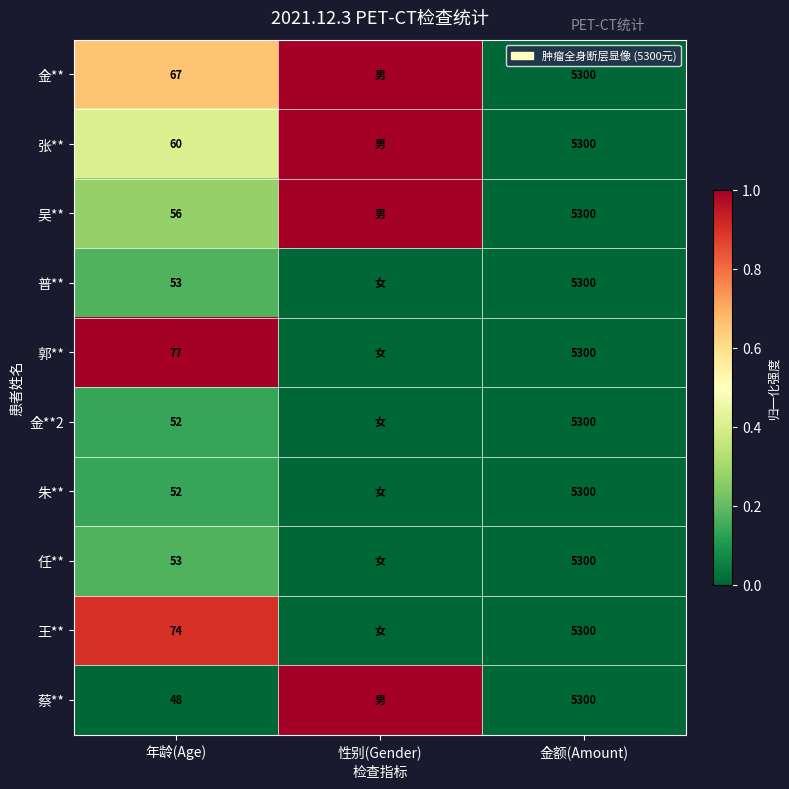

Which series changed the most between 年龄(Age) and 金额(Amount)?

蔡**